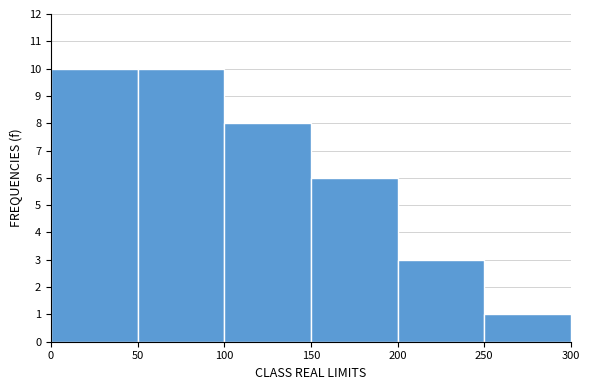

Reading left to right, transcribe this chart: for each bar, give the range it covers on the x-axis and its height. The values are not printed on the chart, so give them approximately, as read against the axis.

0 to 50: 10
50 to 100: 10
100 to 150: 8
150 to 200: 6
200 to 250: 3
250 to 300: 1